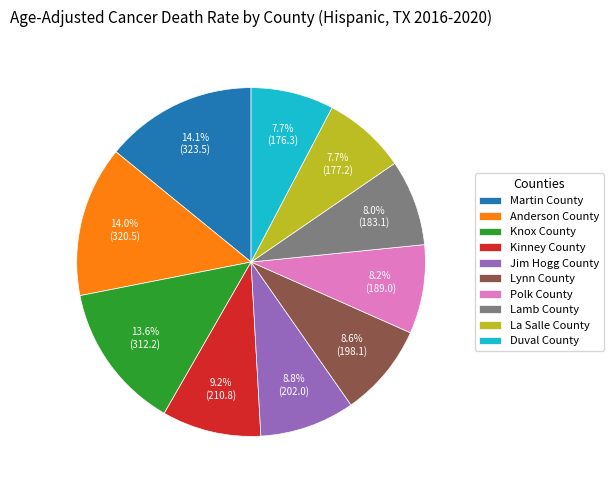

How many slices are in this pie chart?

10